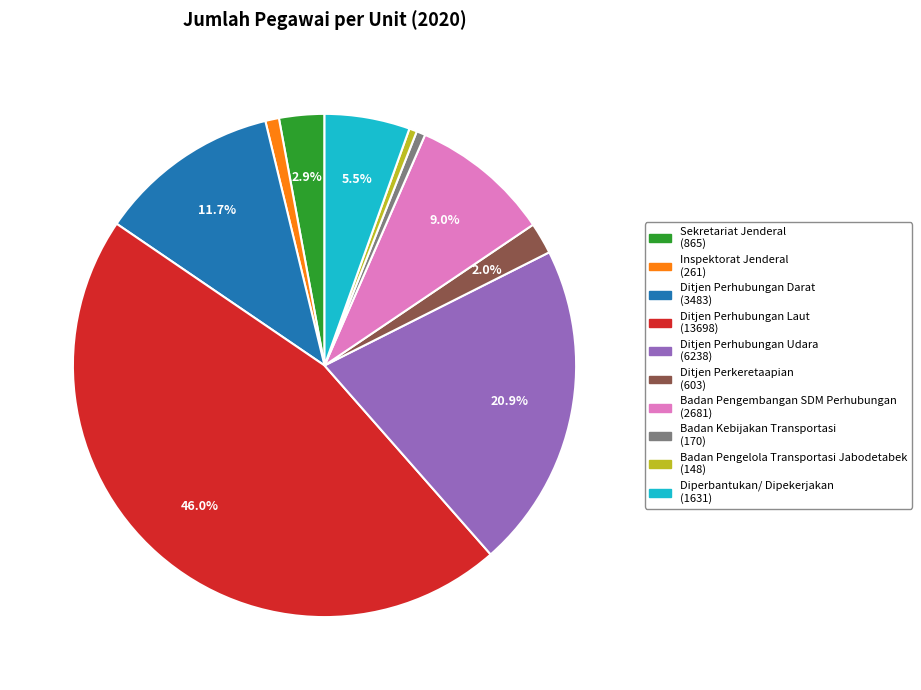

What is the largest slice in the pie chart?

Ditjen Perhubungan Laut